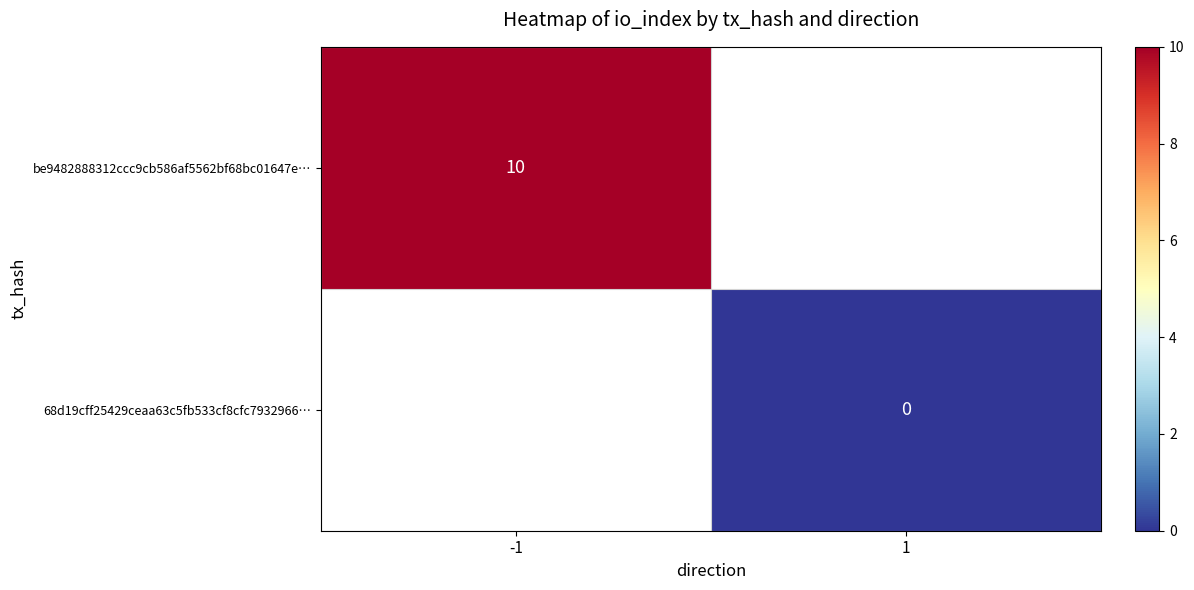

Which label corresponds to the smallest value in the chart?

1